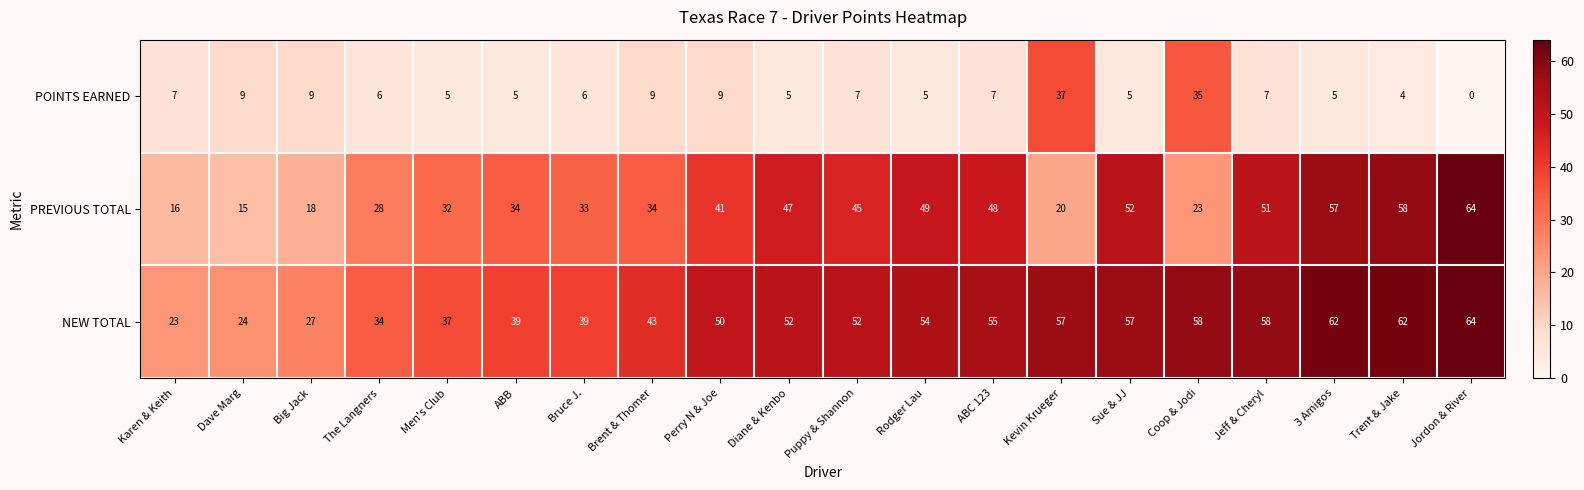

Which series changed the most between Karen & Keith and Bruce J.?

PREVIOUS TOTAL